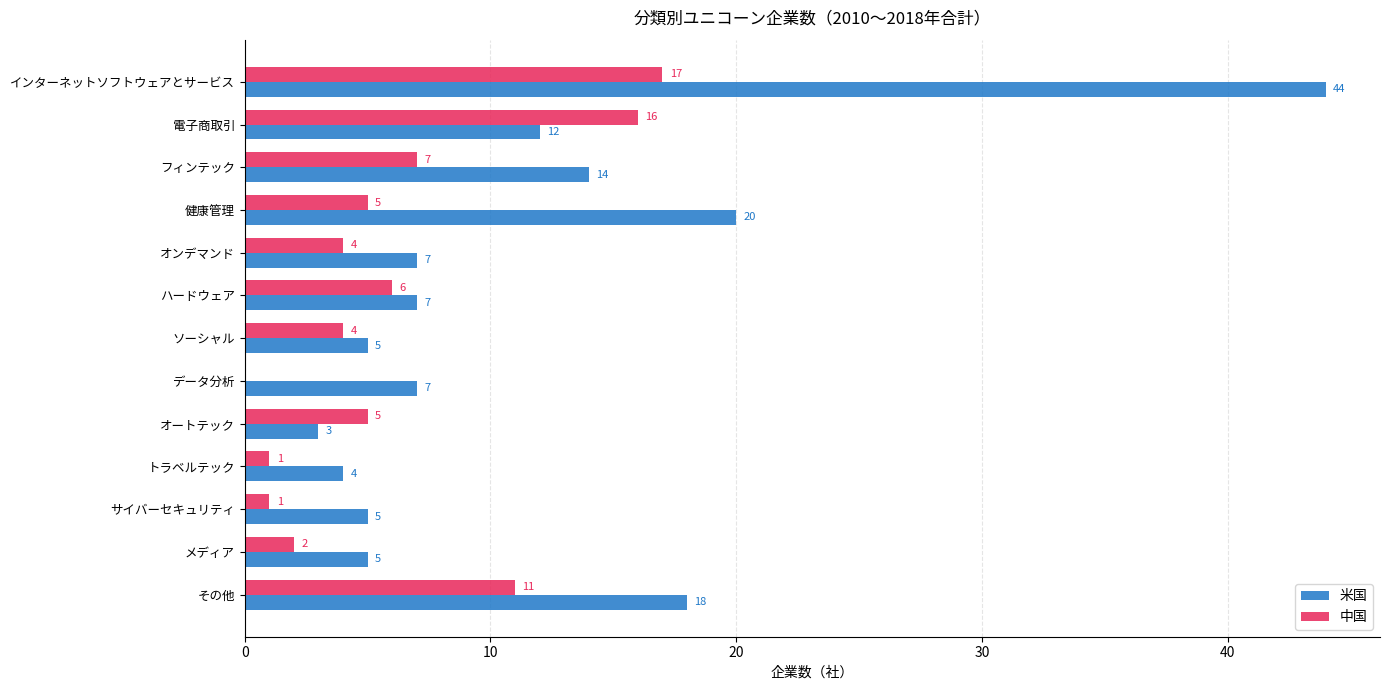

Which series has the largest range (max minus min)?

米国